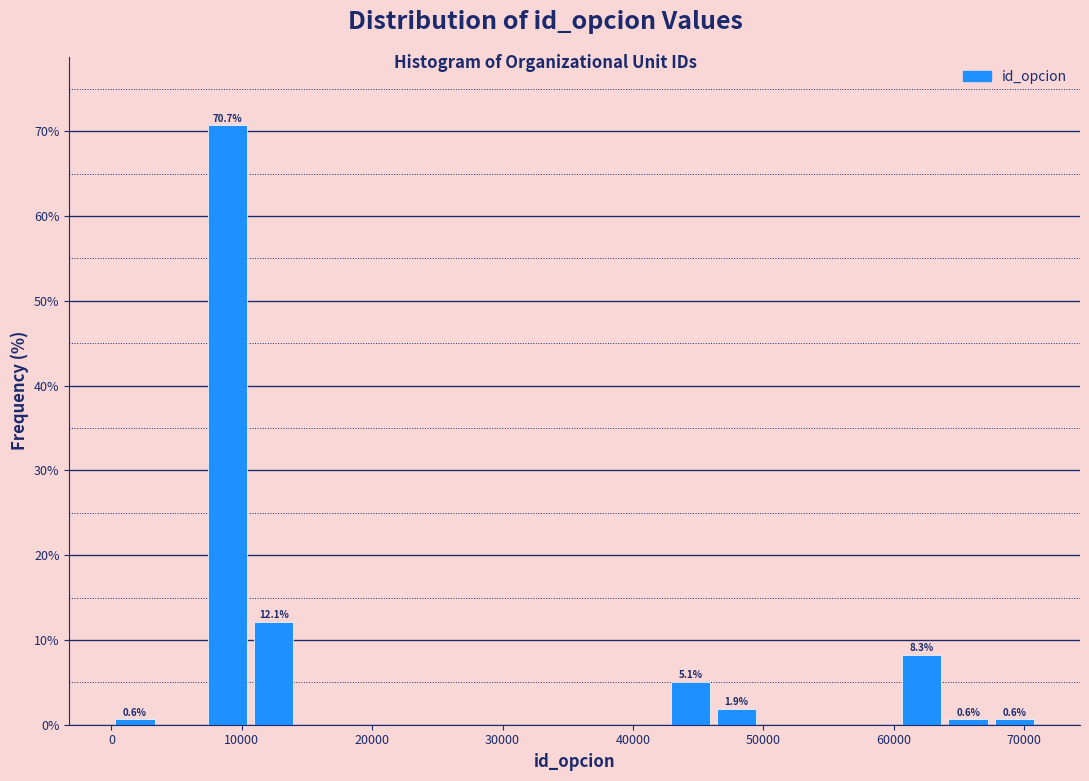

Read against the x-axis, roughly where is the centre of the tallest bar?

9000